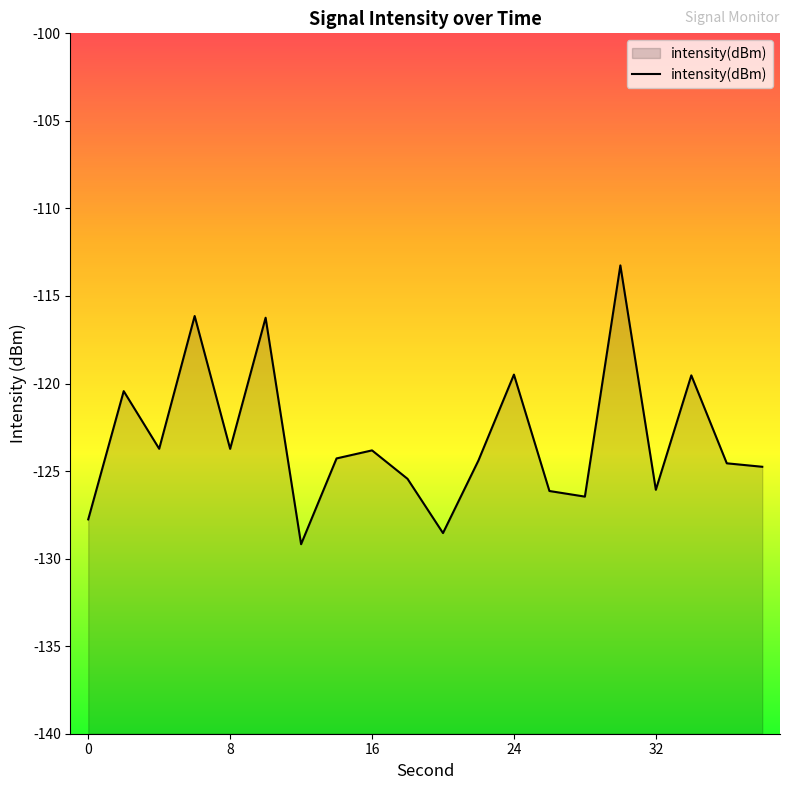

The value at 24 is -159.3. True or false?

False